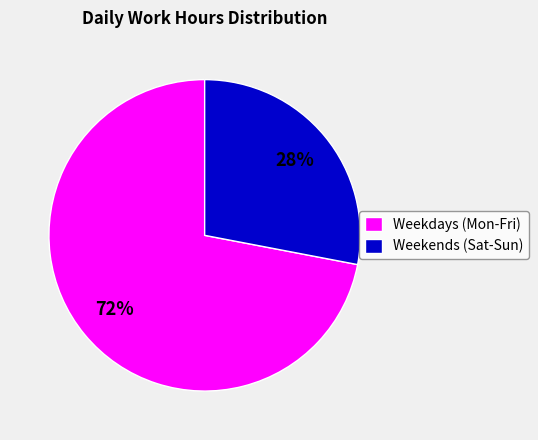

True or false: Weekdays (Mon-Fri) accounts for 72% of the total.

True